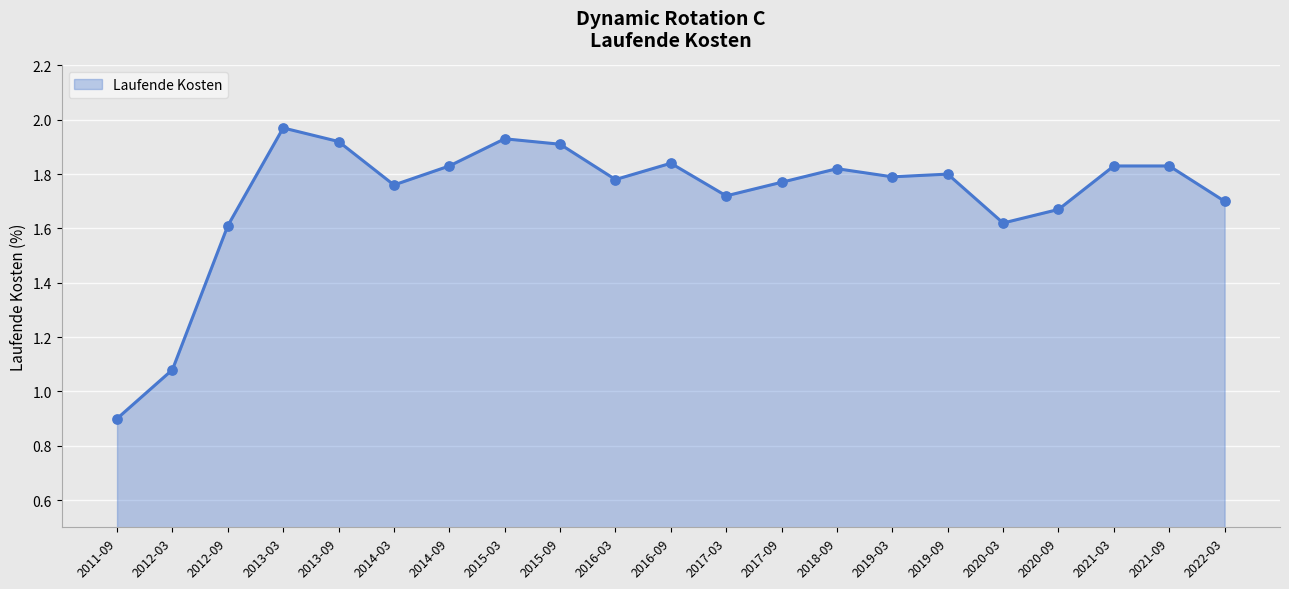

Which has a higher value, 2020-03 or 2014-03?

2014-03